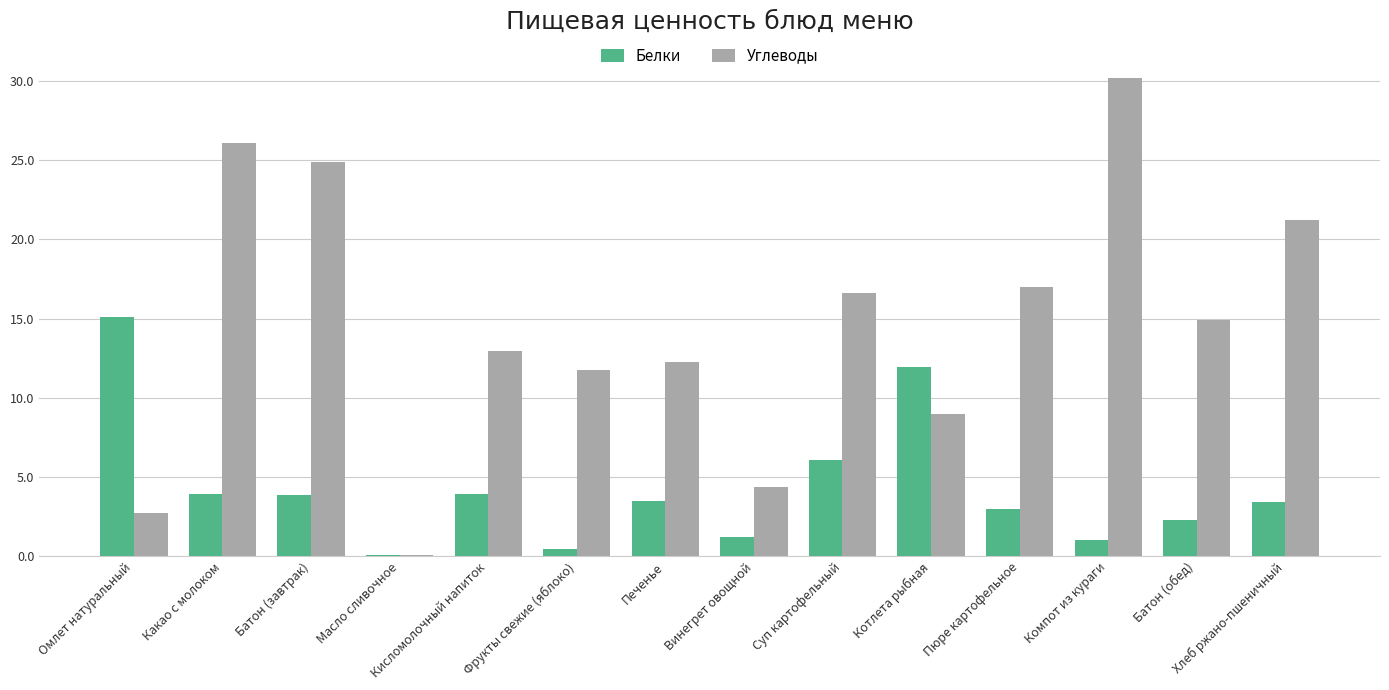

Where is Углеводы nearest to the value 15?

Батон (обед)